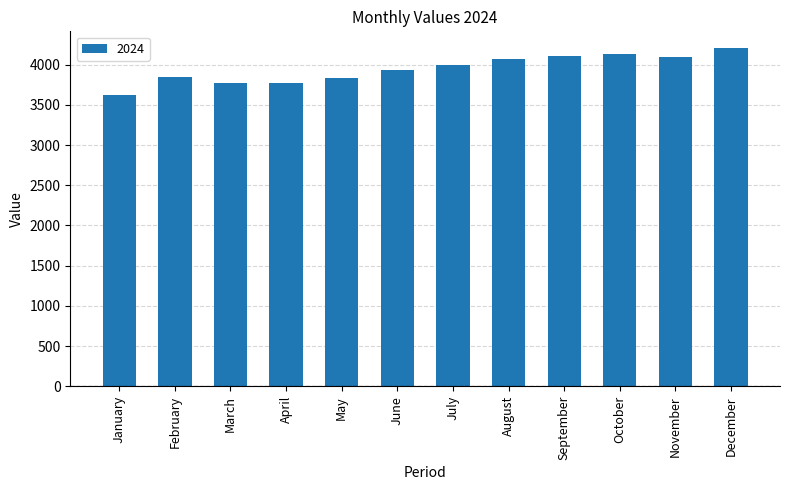

Approximately how many times larger is the value at October compared to March?

1.1